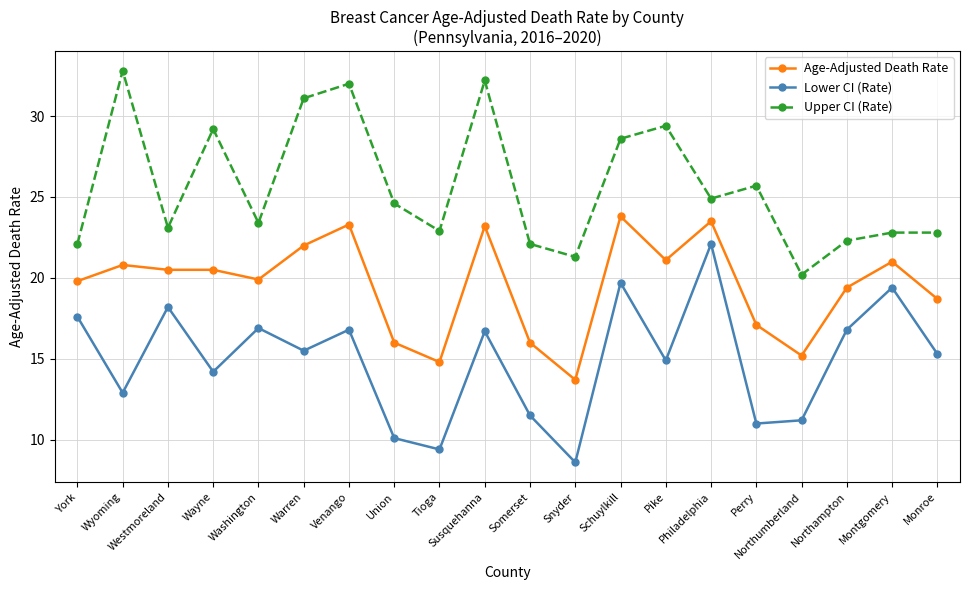

True or false: Age-Adjusted Death Rate and Upper CI (Rate) intersect in this chart.

False